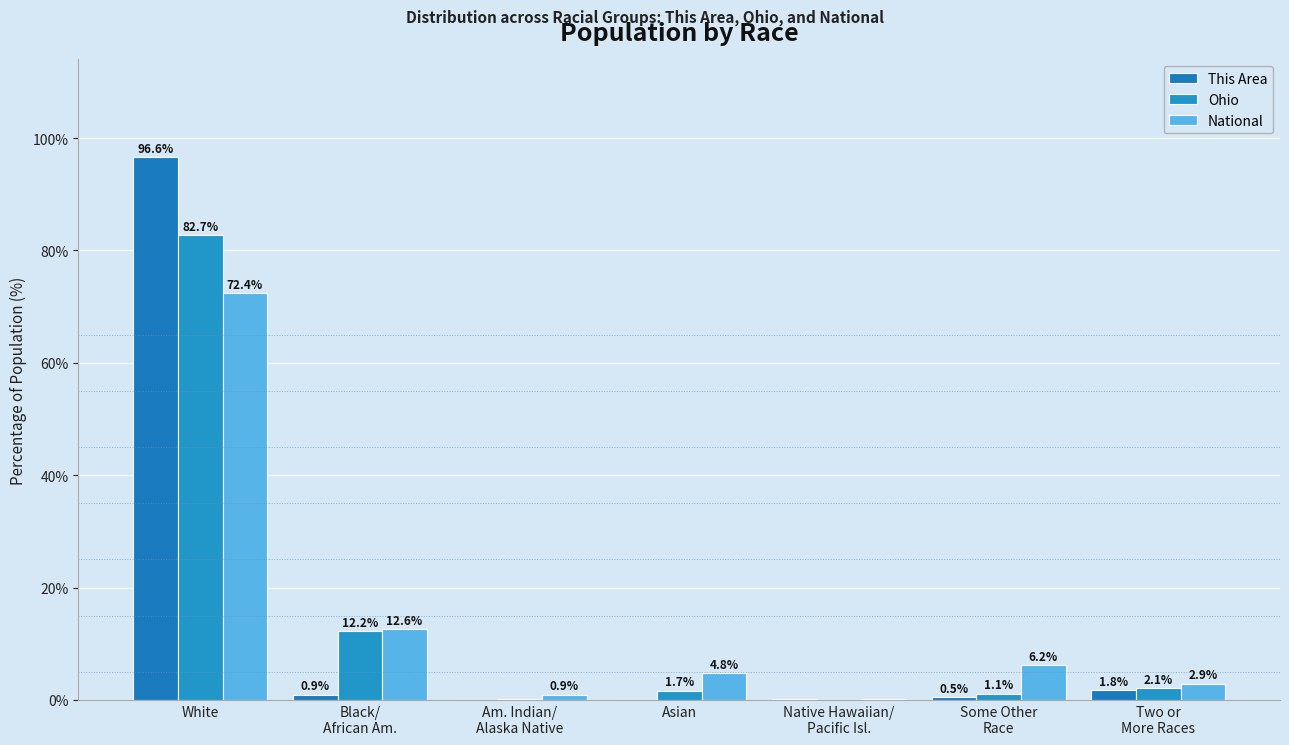

The Ohio series shows 0.0 at Native Hawaiian/
Pacific Isl.. True or false?

True